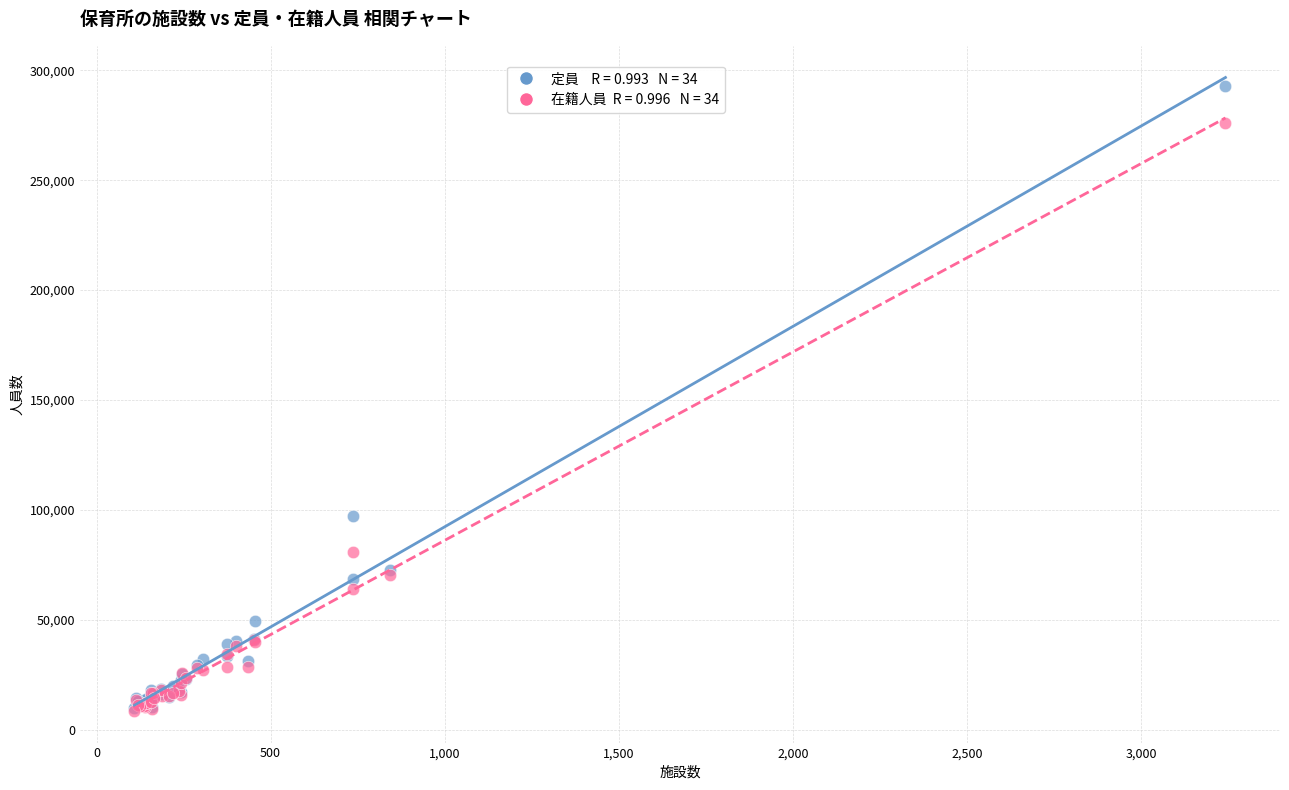

Across all series, what Y value is closest to 150626?

97086